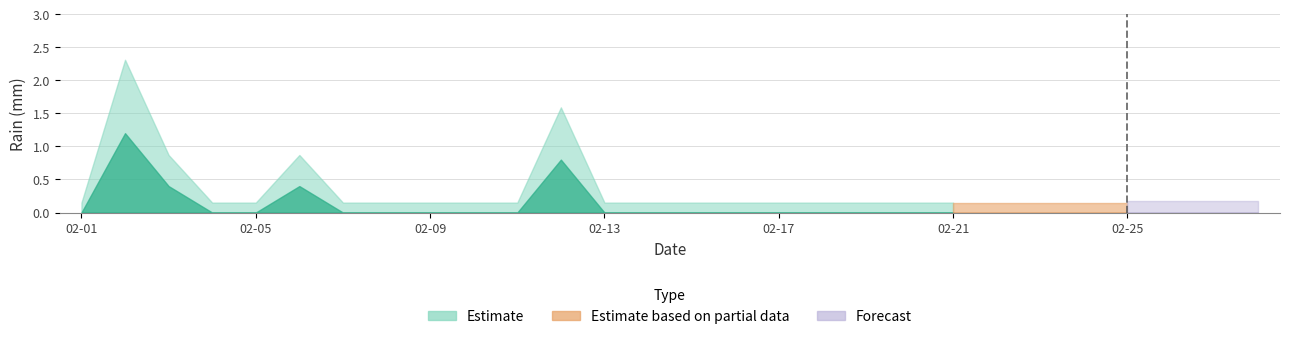

Is it true that the value at 2019-02-12 is 1.3?

False